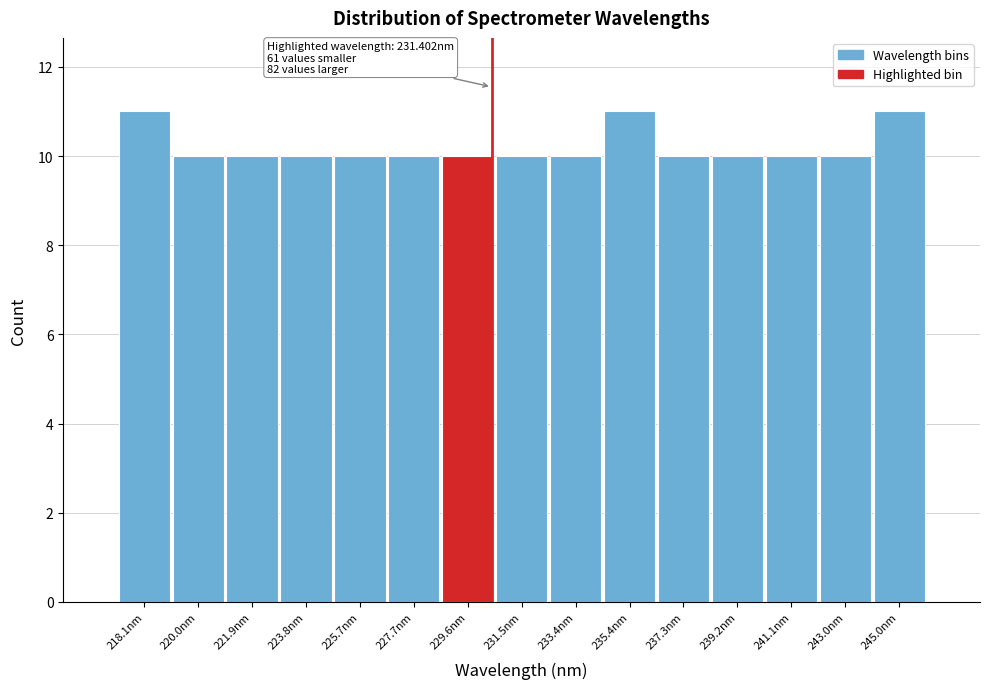

Reading right to left, list all the values displayed in this chart.

11	10	10	10	10	11	10	10	10	10	10	10	10	10	11